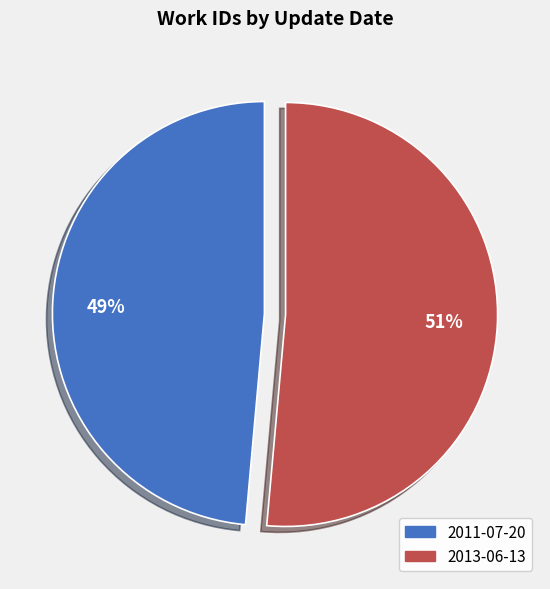

Is the sum of 2013-06-13 and 2011-07-20 greater than half?

Yes